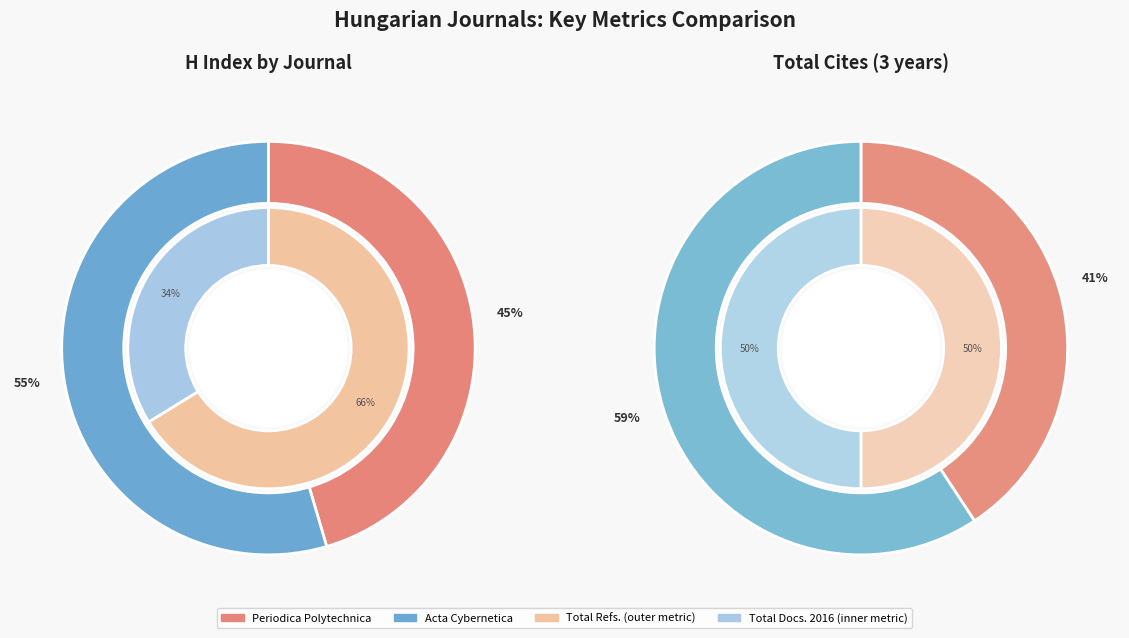

What is the ratio of the value at Periodica Polytechnica to the value at Acta Cybernetica?

0.8